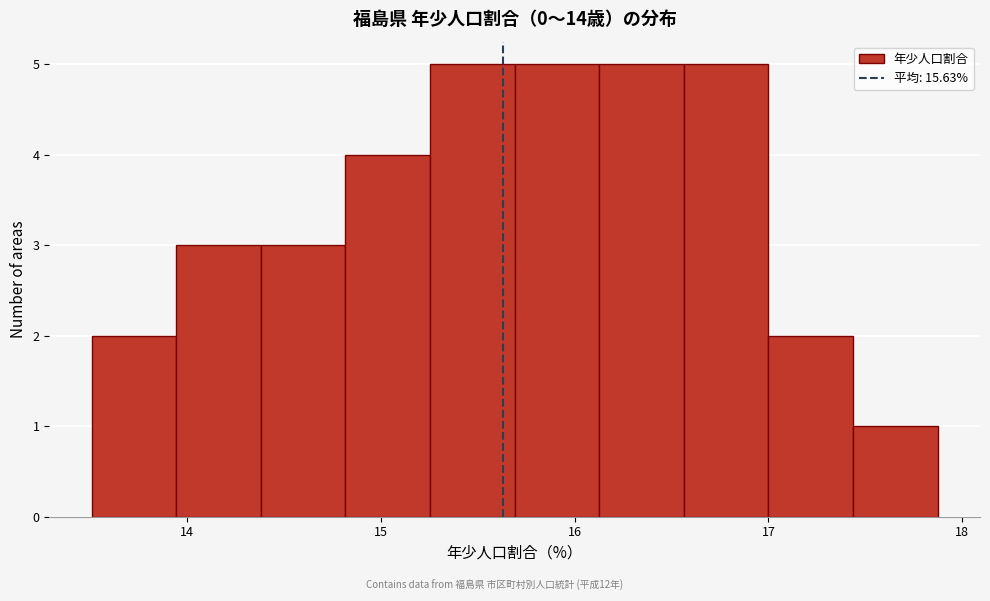

How tall is the bar that spans 16.1 to 16.6 on the x-axis? Neither the bar edges nor the heights are printed on the chart, so give them approximately, as read against the axes.

5